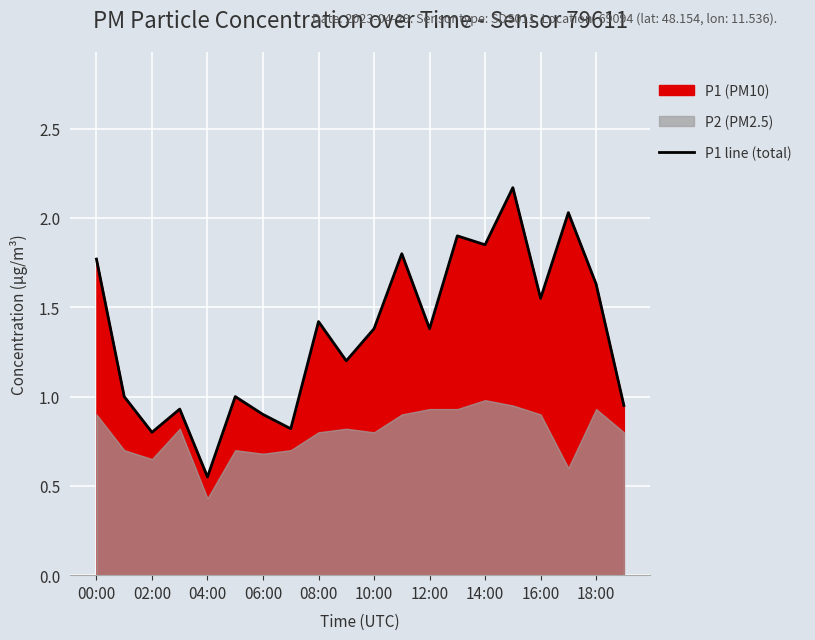

What is the minimum value shown in the chart?

0.6